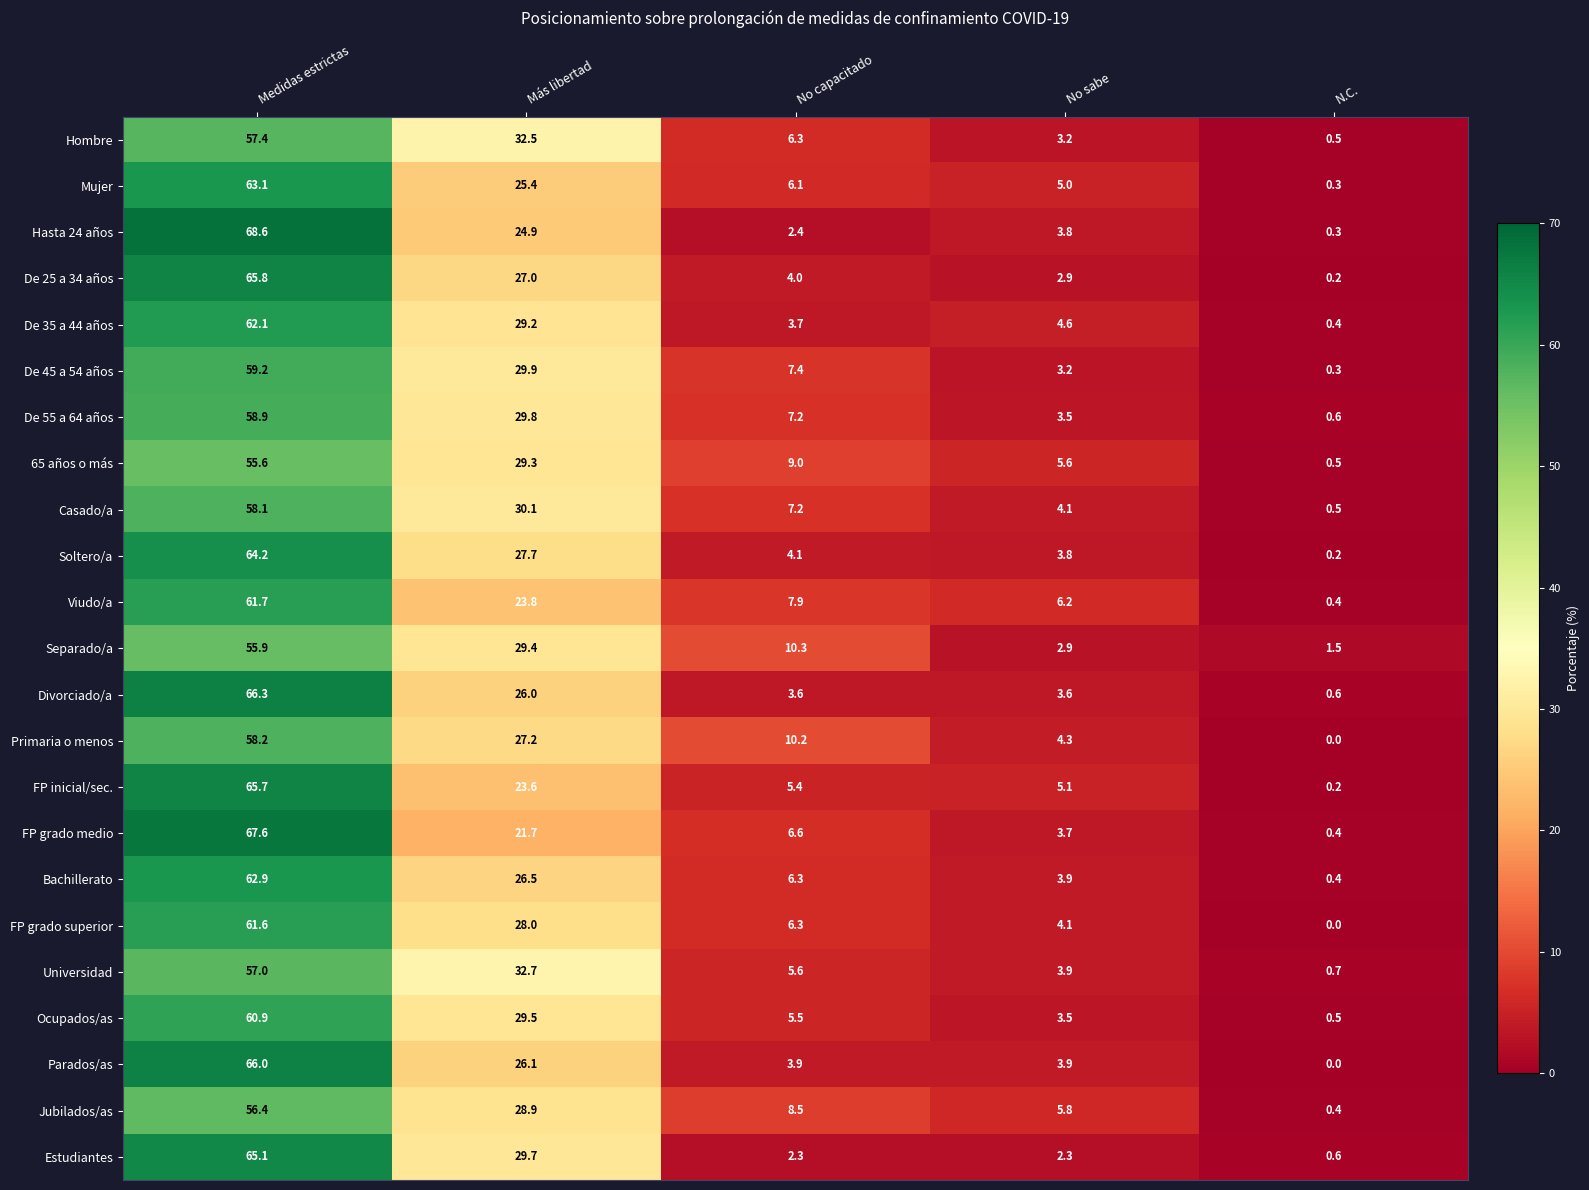

Which category has the highest value in the Estudiantes series?

Medidas estrictas